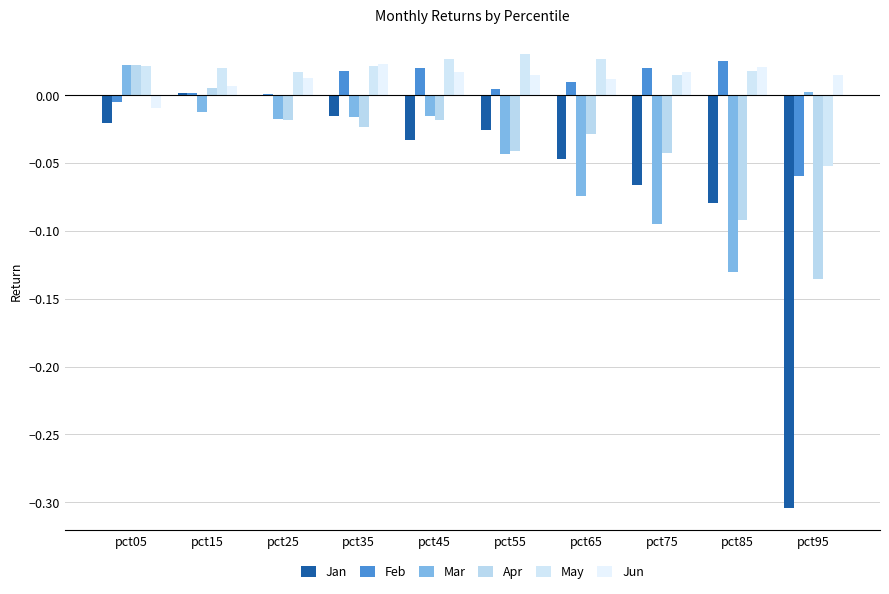

Count the number of data series in this chart.

6